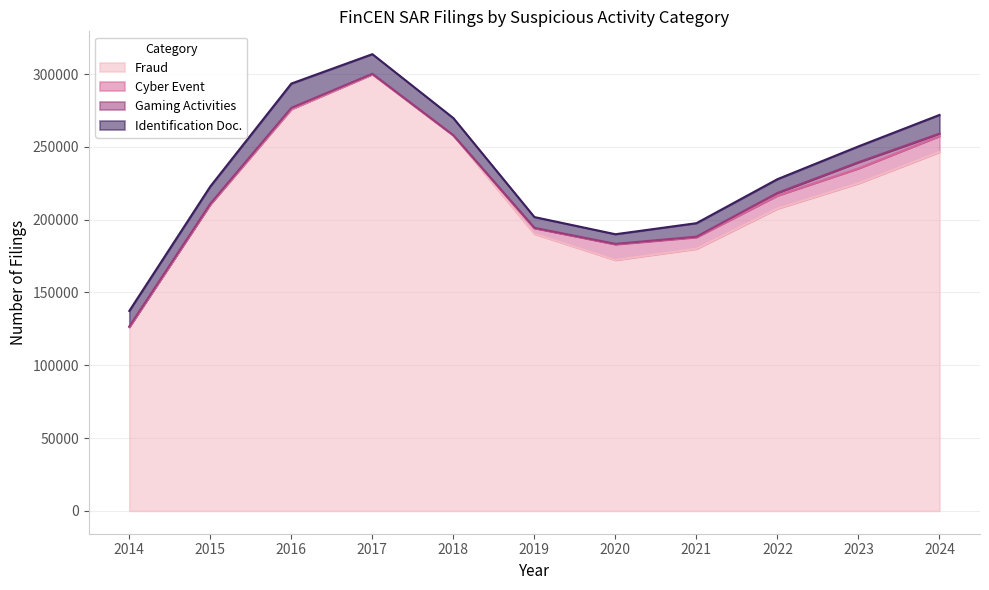

Between 2020 and 2022, which series saw the biggest shift?

Fraud